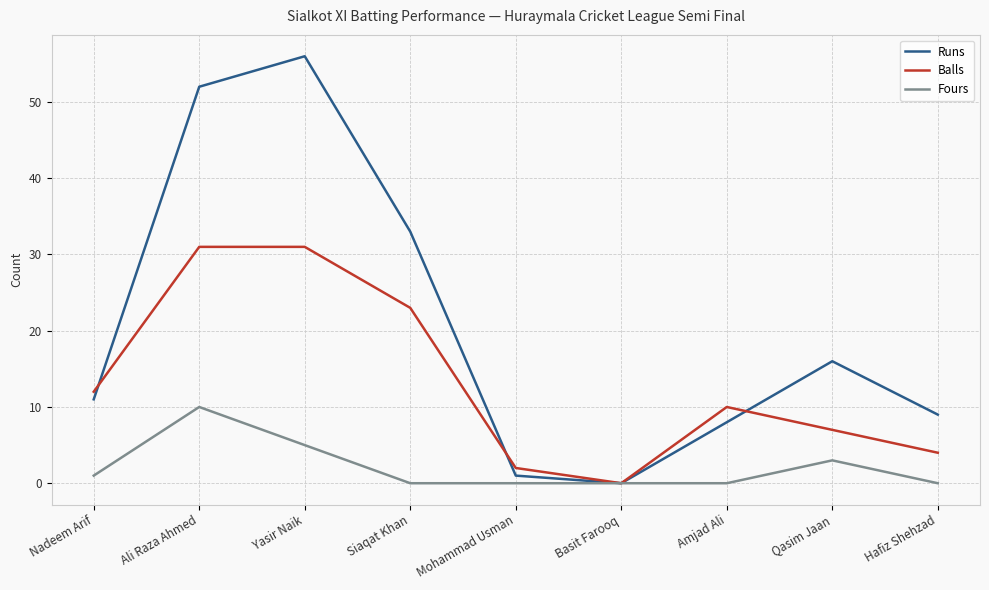

What is the average value of the Fours series?

2